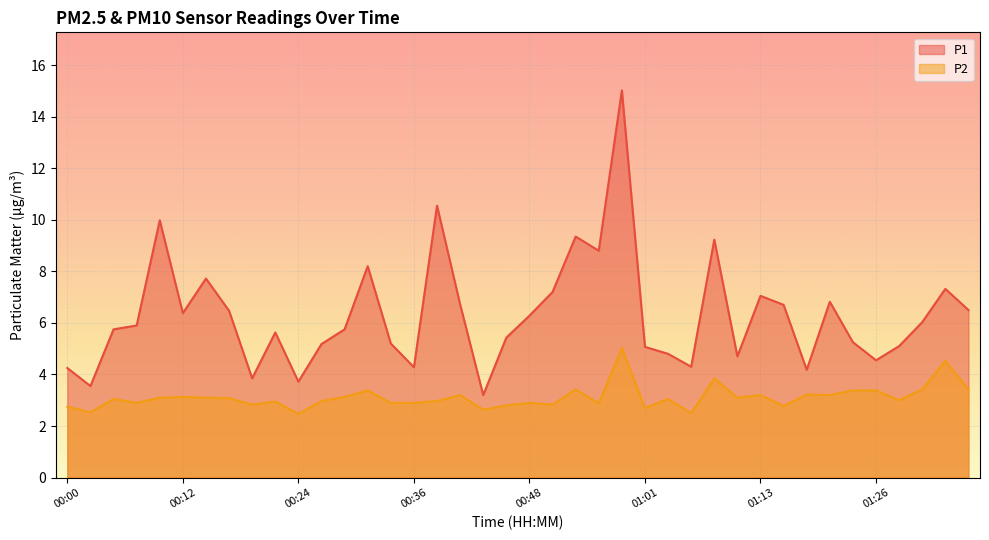

True or false: P1 and P2 intersect in this chart.

False